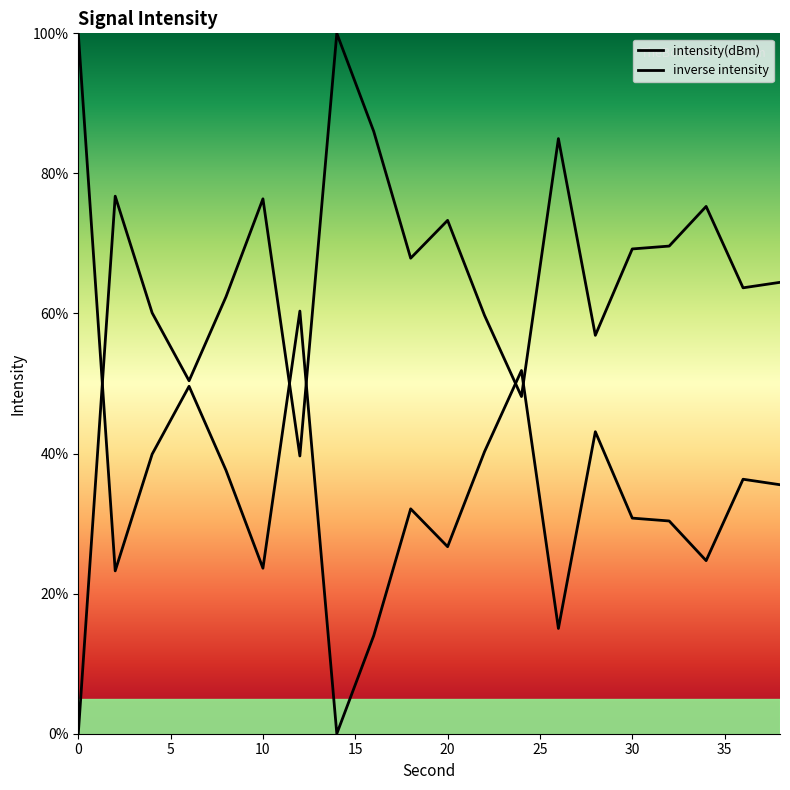

List the labels in order of value, largest first.

14, 16, 26, 2, 10, 34, 20, 32, 30, 18, 38, 36, 8, 4, 22, 28, 6, 24, 12, 0